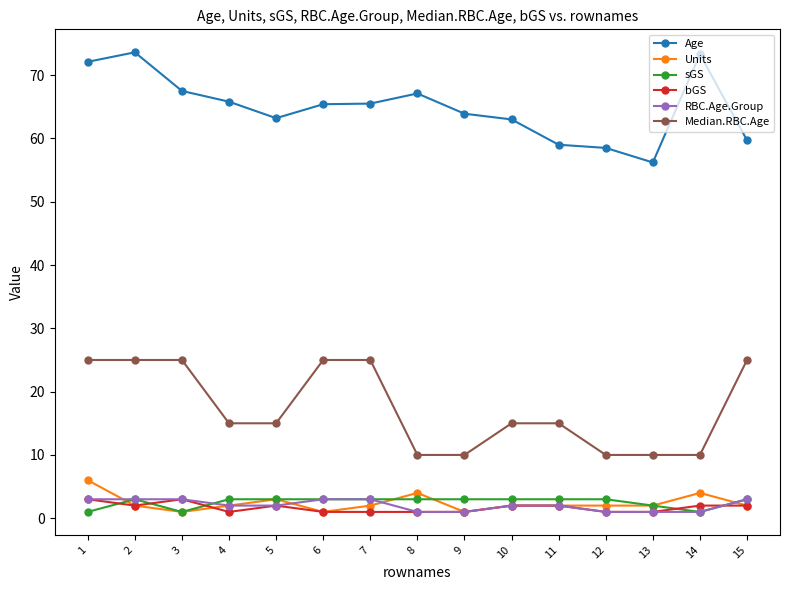

True or false: Units has more than 2 points higher than both neighbors.

True